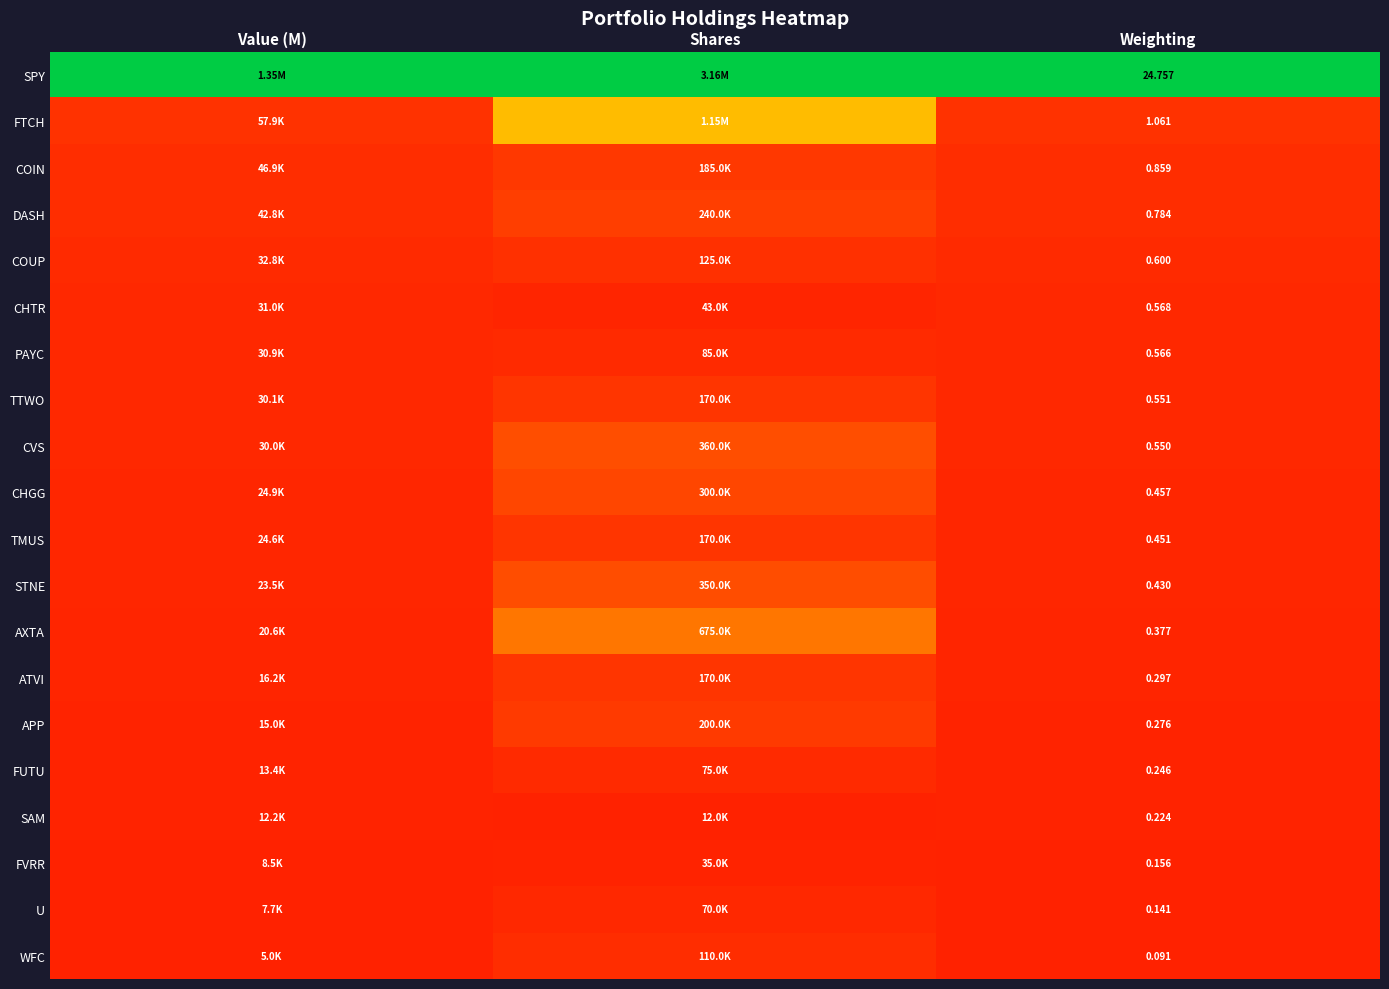

Rank the series at Value (M) from highest to lowest value.

SPY, FTCH, COIN, DASH, COUP, CHTR, PAYC, TTWO, CVS, CHGG, TMUS, STNE, AXTA, ATVI, APP, FUTU, SAM, FVRR, U, WFC